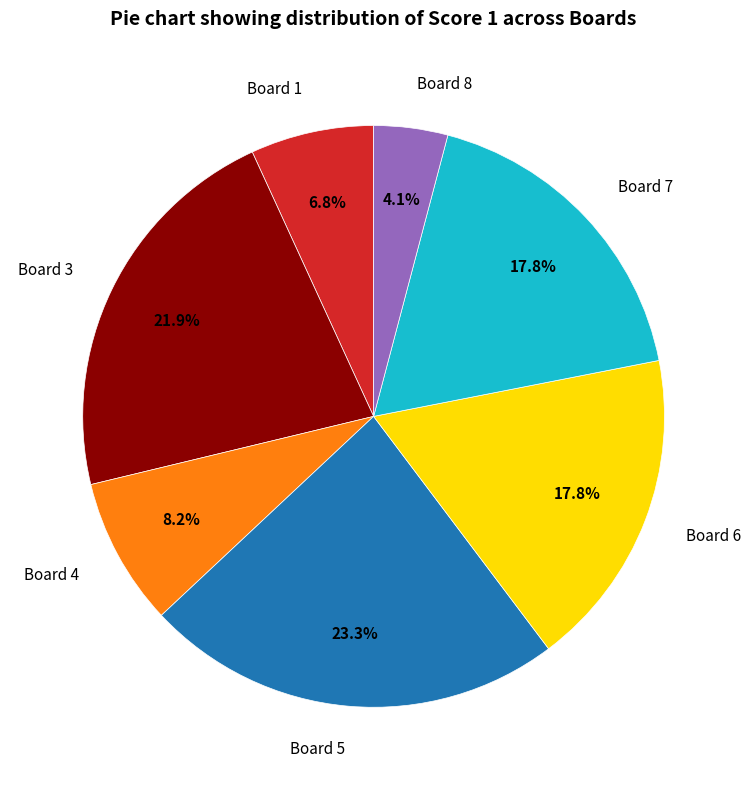

Is the sum of Board 5 and Board 7 greater than half?

No